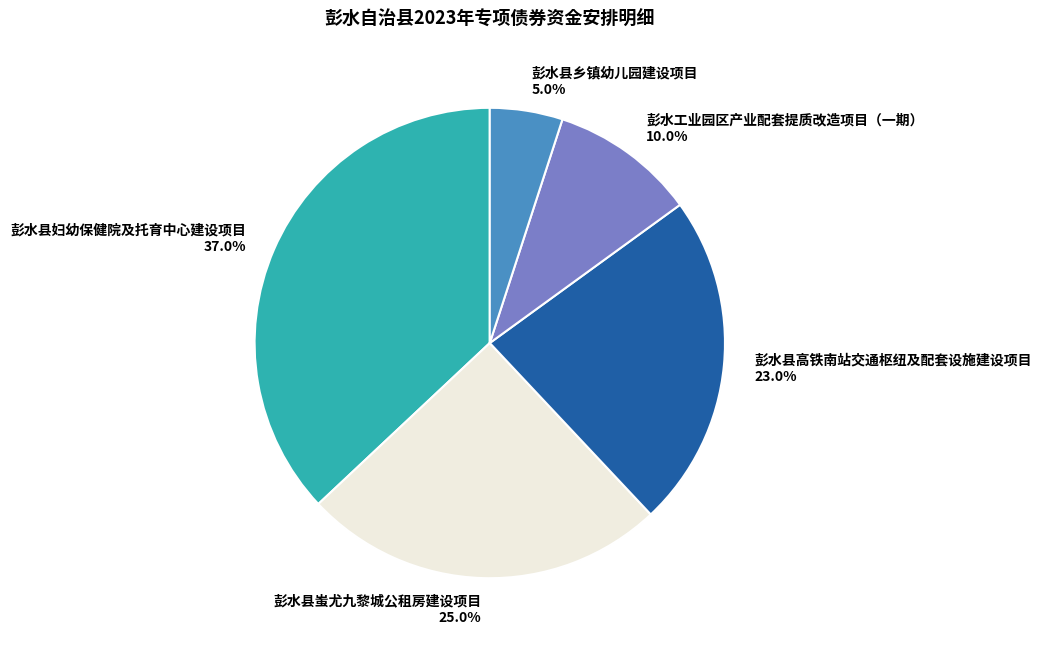

Rank the categories by value from highest to lowest.

彭水县妇幼保健院及托育中心建设项目, 彭水县蚩尤九黎城公租房建设项目, 彭水县高铁南站交通枢纽及配套设施建设项目, 彭水工业园区产业配套提质改造项目（一期）, 彭水县乡镇幼儿园建设项目